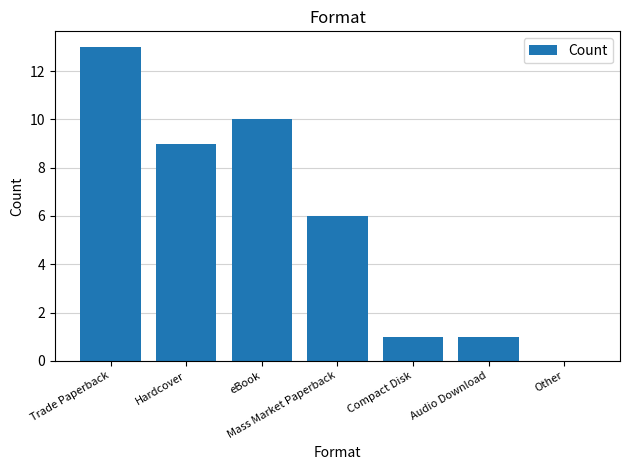

True or false: the data shows 1 at Compact Disk.

True